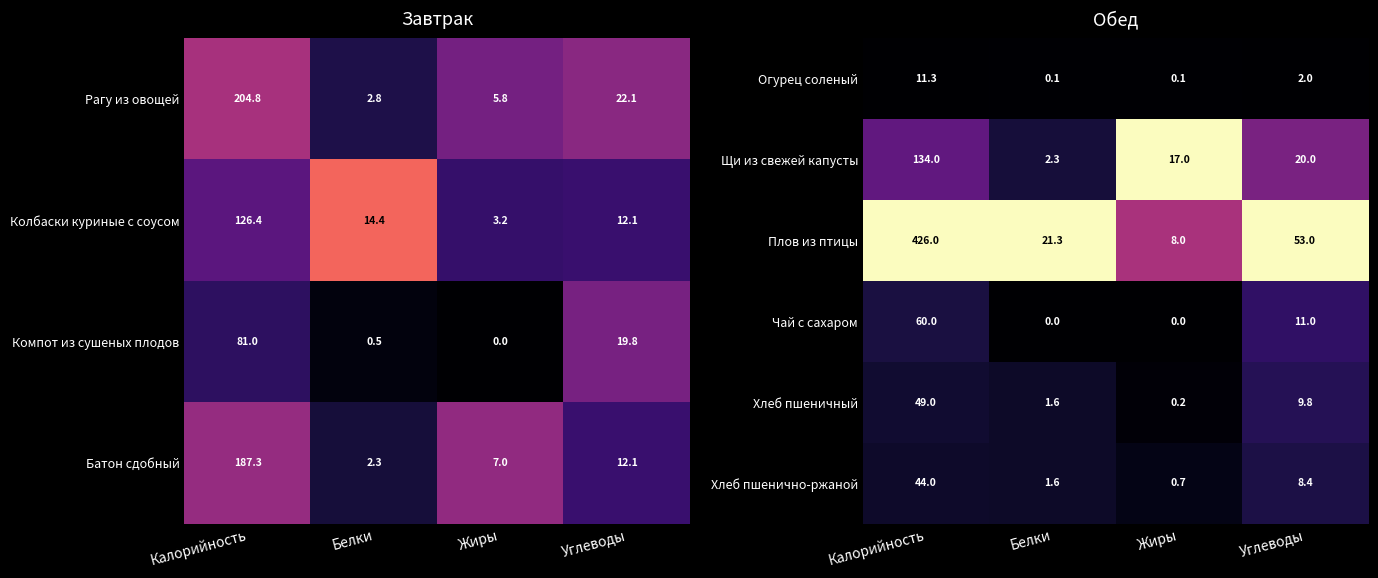

The value of Плов из птицы at Жиры is 0.7. True or false?

False